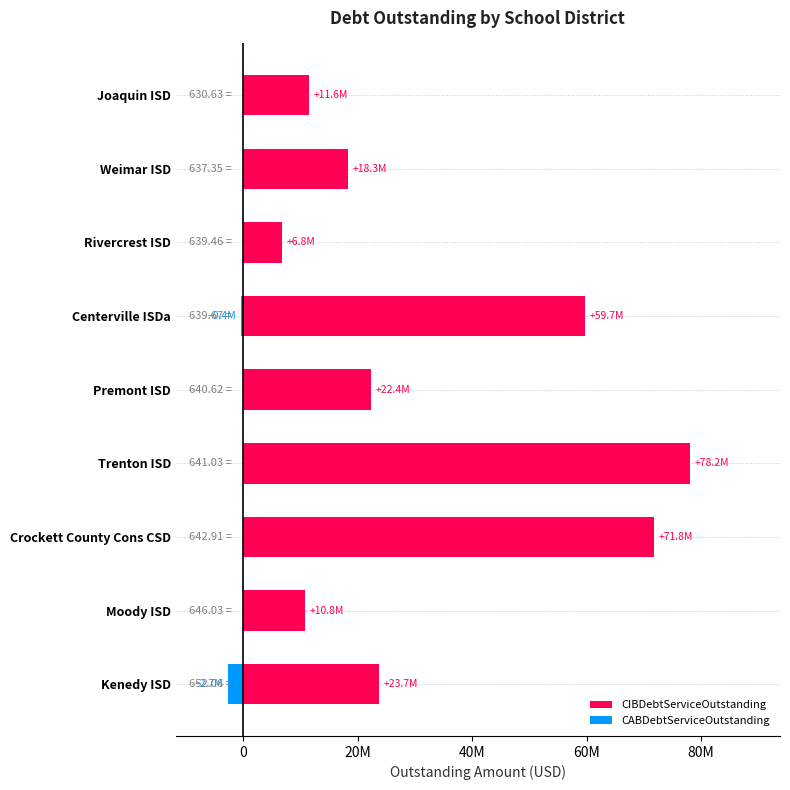

What is the difference between the maximum and second lowest values in the CABDebtServiceOutstanding series?

425000.0